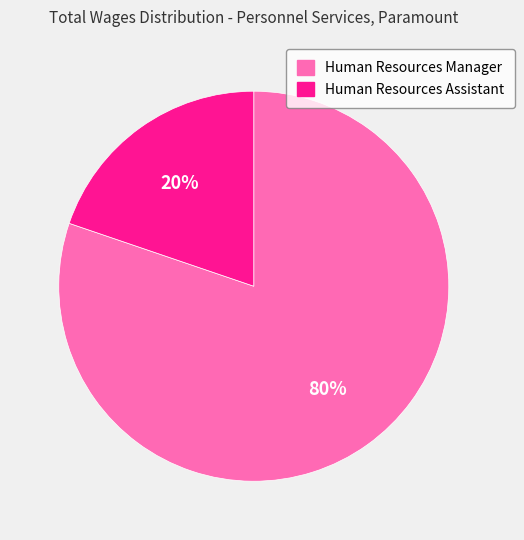

Between Human Resources Manager and Human Resources Assistant, which is larger?

Human Resources Manager